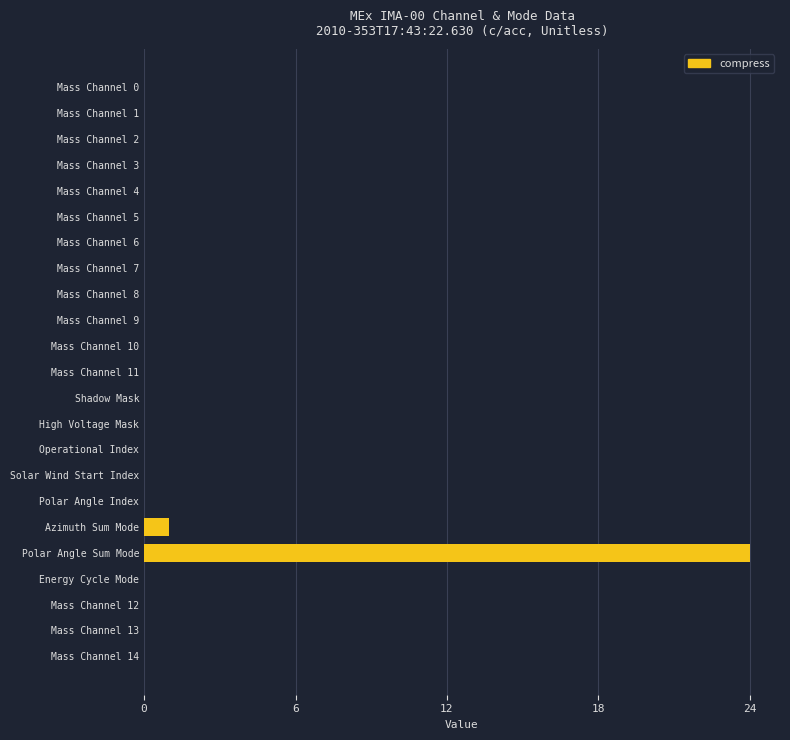

Which category has the highest value across all series?

Polar Angle Sum Mode